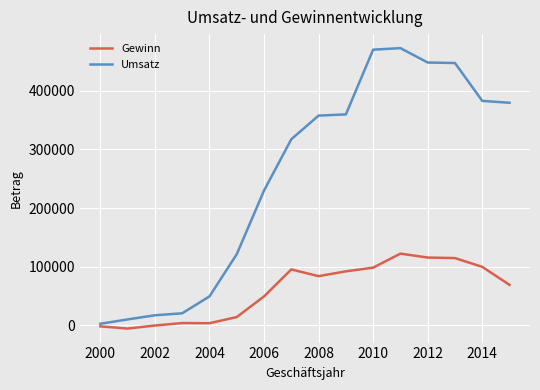

How many values in the Umsatz series are below 357604?

8